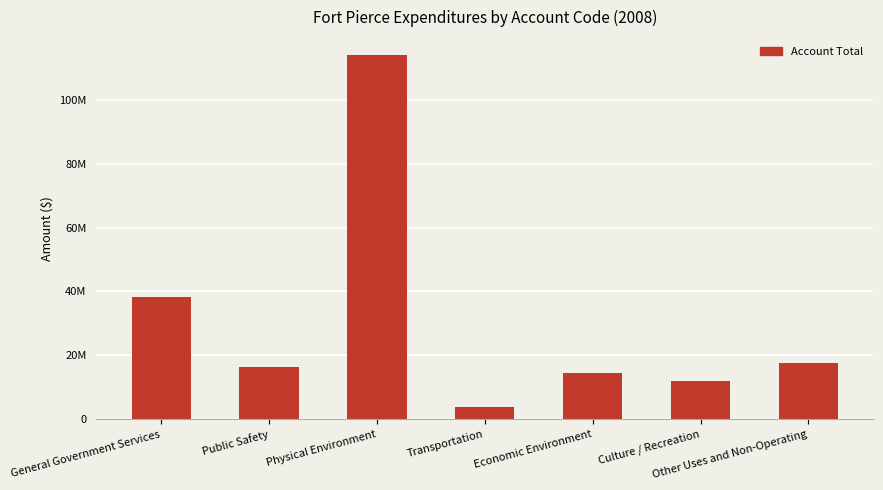

Reading right to left, extract all data points from this chart.

Other Uses and Non-Operating=17538840	Culture / Recreation=11935029	Economic Environment=14411408	Transportation=3842681	Physical Environment=113879189	Public Safety=16471057	General Government Services=38308969